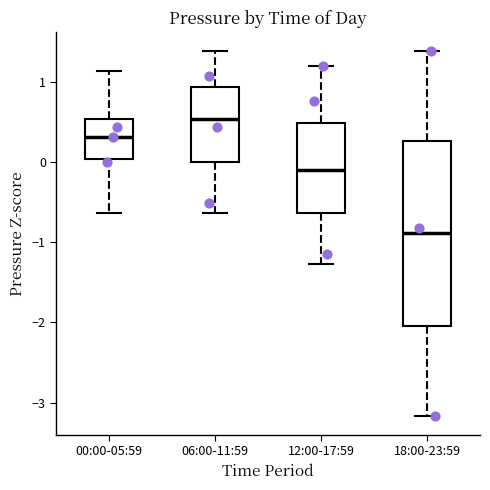

Which box is the tallest, from its lower edge to its upper edge?

18:00-23:59